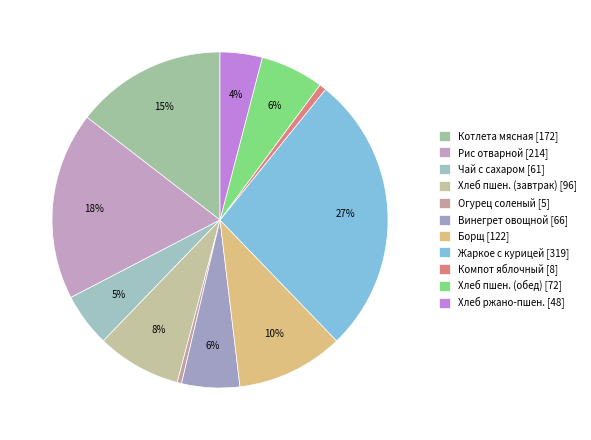

Count the number of slices in the pie.

11